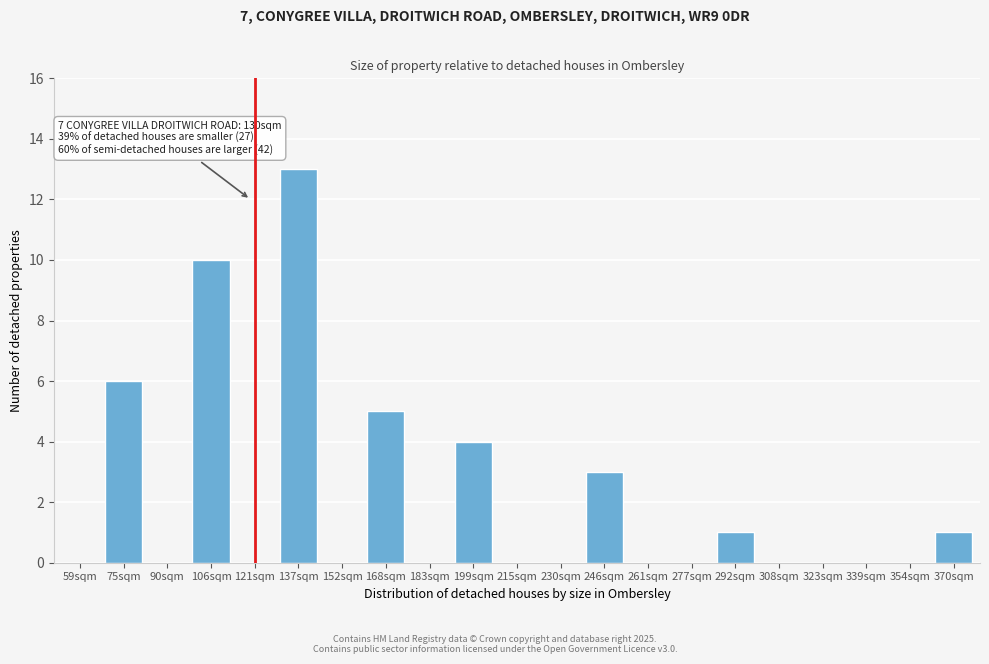

Reading left to right, transcribe all the data shown in this chart.

59sqm=0	75sqm=6	90sqm=0	106sqm=10	121sqm=0	137sqm=13	152sqm=0	168sqm=5	183sqm=0	199sqm=4	215sqm=0	230sqm=0	246sqm=3	261sqm=0	277sqm=0	292sqm=1	308sqm=0	323sqm=0	339sqm=0	354sqm=0	370sqm=1